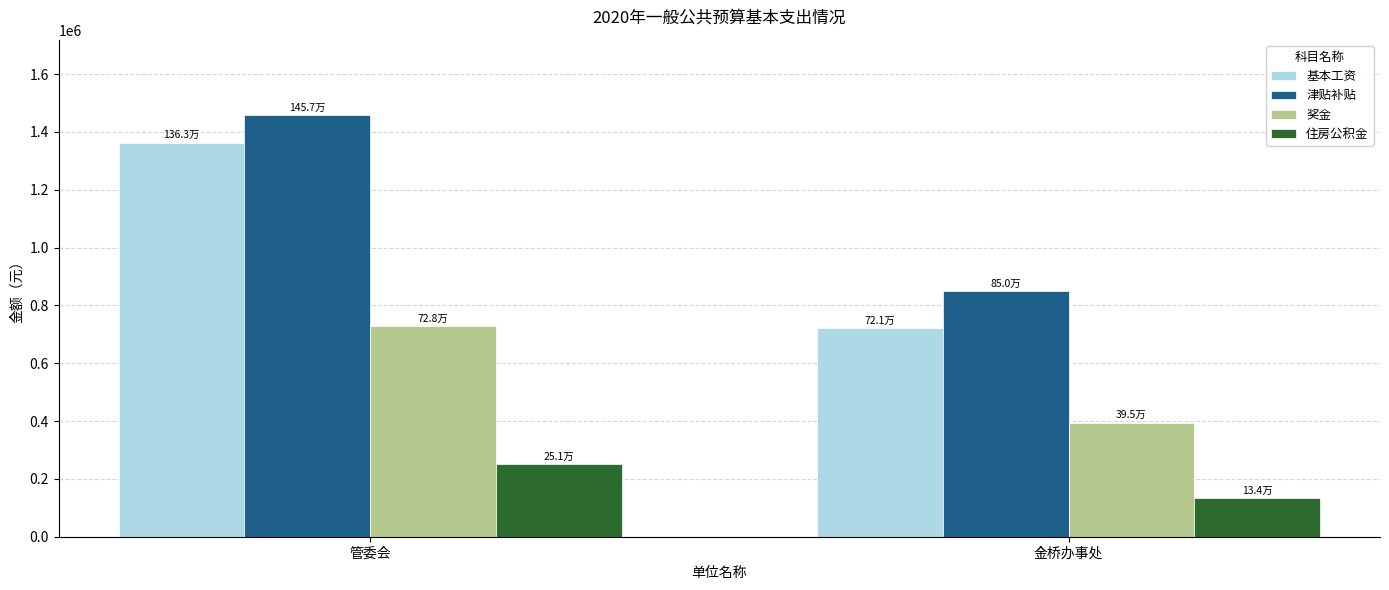

True or false: 基本工资 has a value of 502029 at 管委会.

False